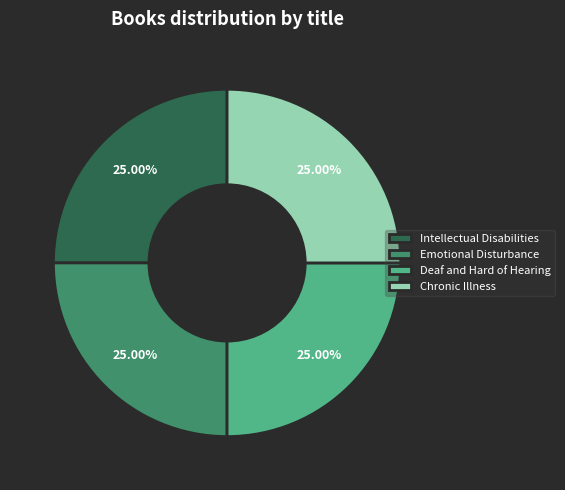

Does Chronic Illness account for over 50% of the chart?

No